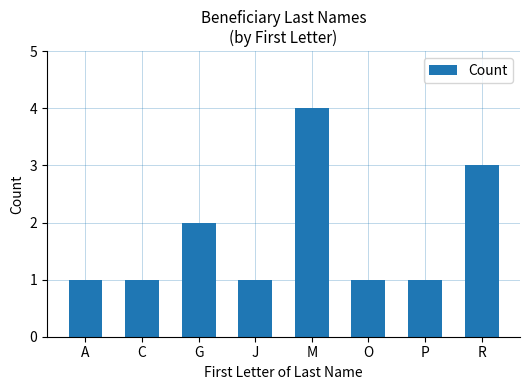

Approximately how many times larger is the value at A compared to G?

0.5